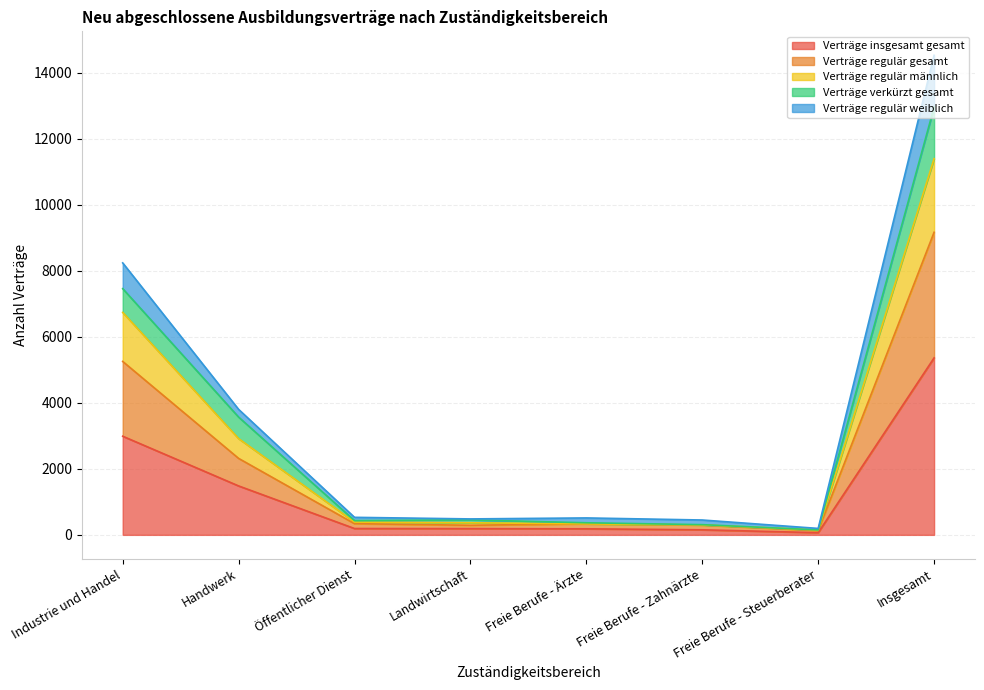

At which category is the sum across all series the highest?

Insgesamt